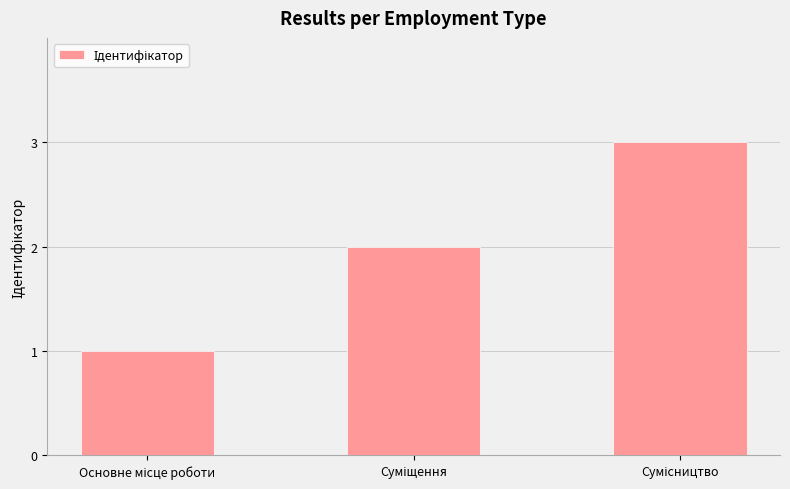

What is the sum of all values?

6